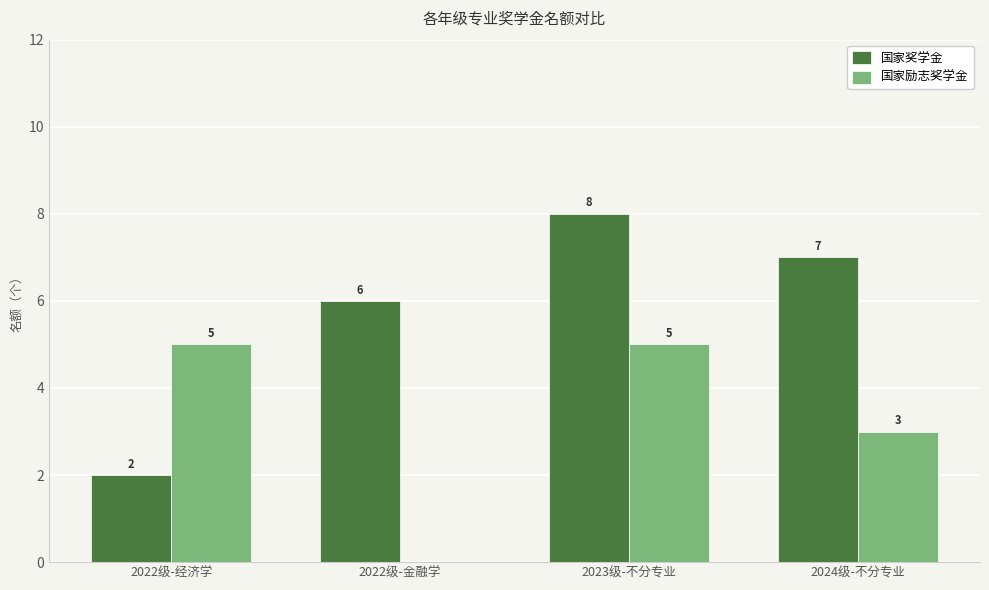

The 国家励志奖学金 series shows 3 at 2024级-不分专业. True or false?

True